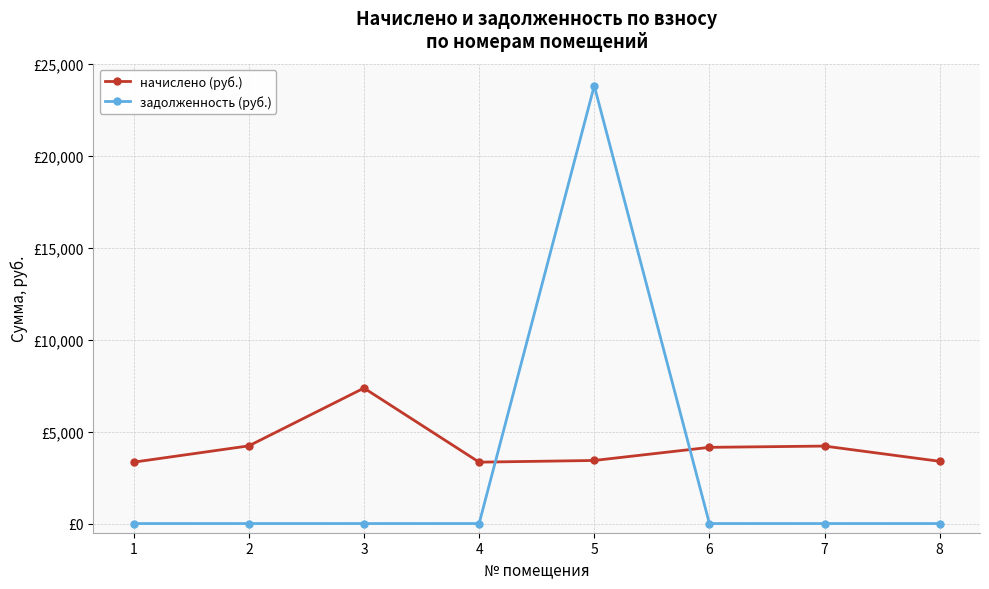

What are all the series names shown in the legend?

начислено (руб.), задолженность (руб.)